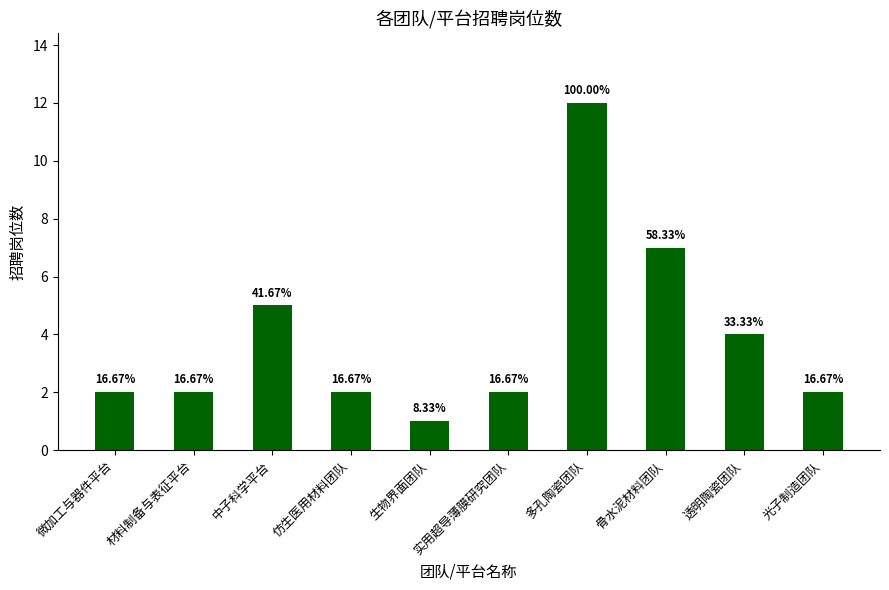

List the labels in order of value, largest first.

多孔陶瓷团队, 骨水泥材料团队, 中子科学平台, 透明陶瓷团队, 微加工与器件平台, 材料制备与表征平台, 仿生医用材料团队, 实用超导薄膜研究团队, 光子制造团队, 生物界面团队